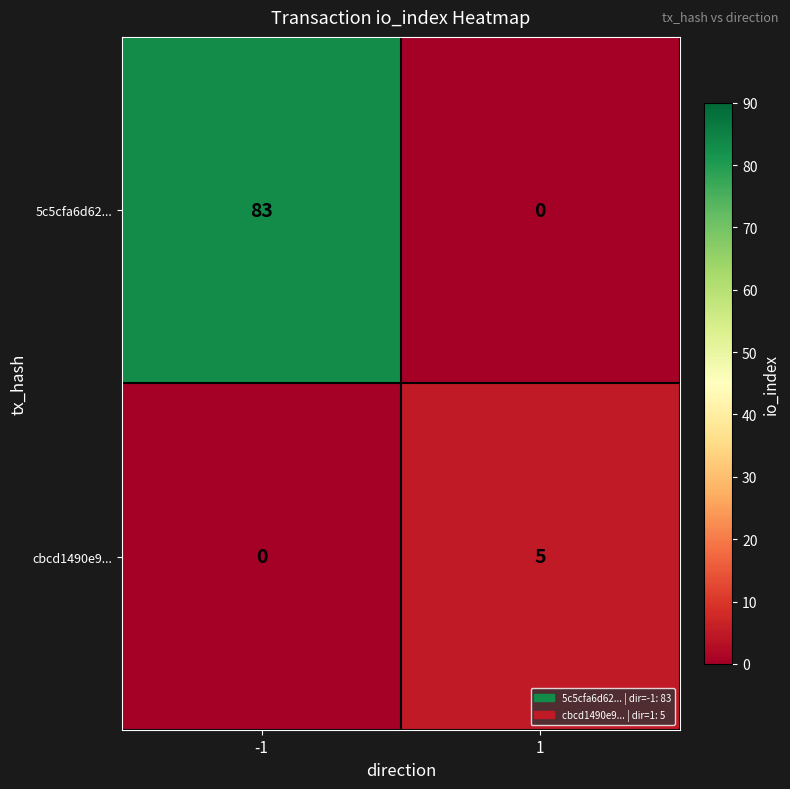

What is the highest value of the cbcd1490e9... series?

5